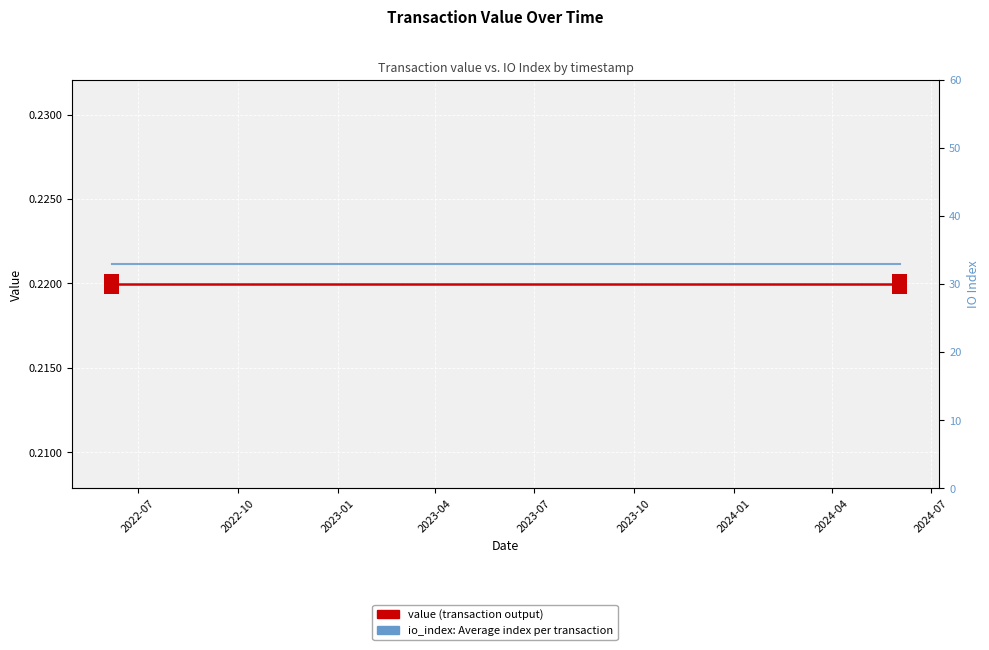

Is this an area chart (filled region under the line)?

No